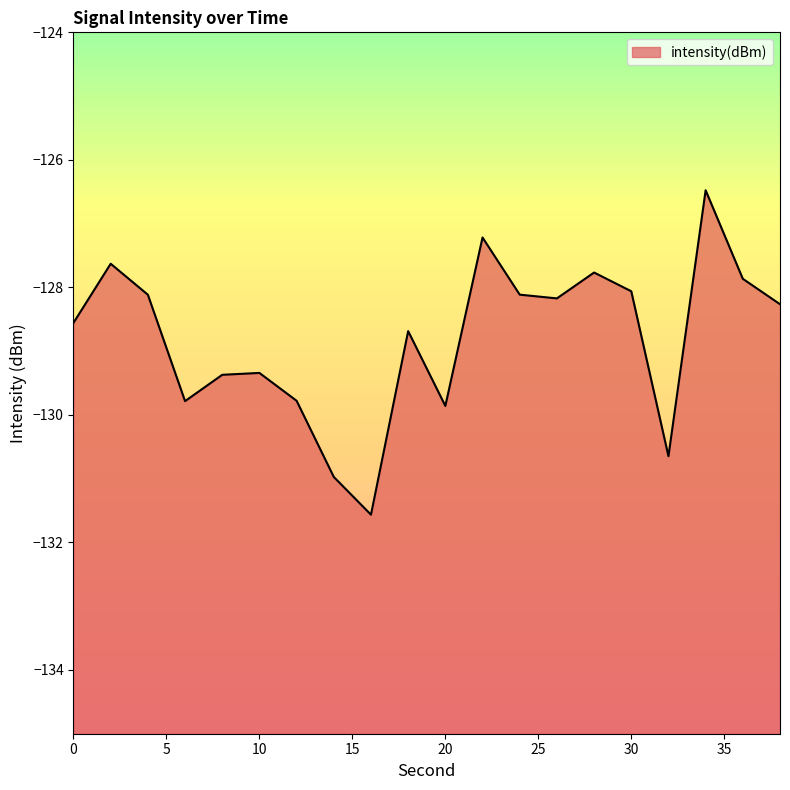

The chart shows a value of -128.6 at 0. True or false?

True